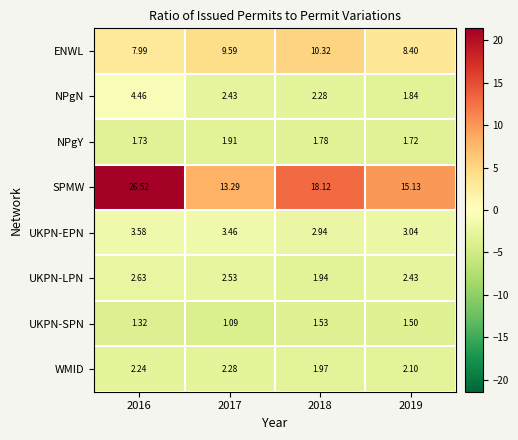

Which series has the largest total across all categories?

SPMW